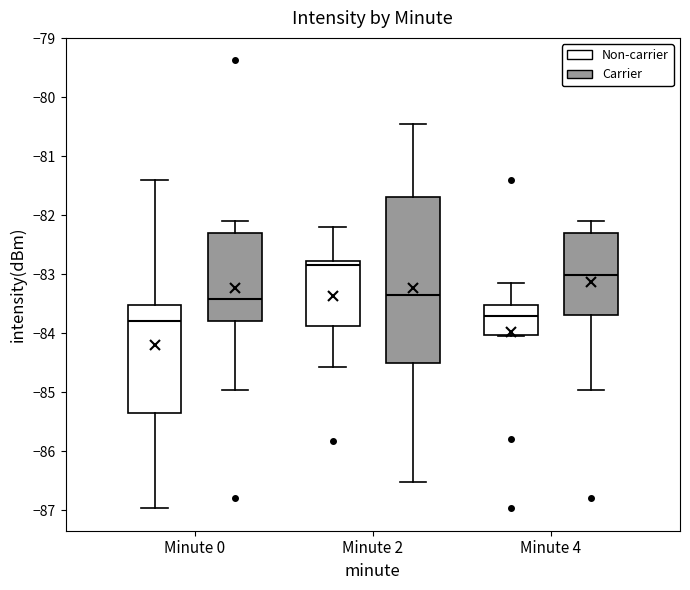

Which box is the tallest, from its lower edge to its upper edge?

Minute 2 (Carrier)